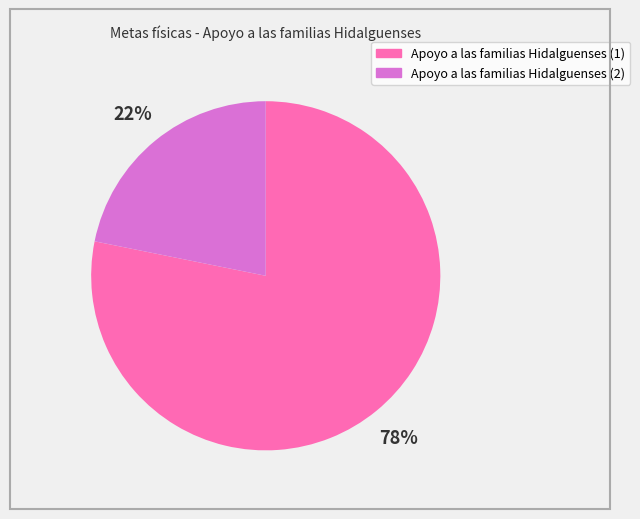

How many slices are in this pie chart?

2